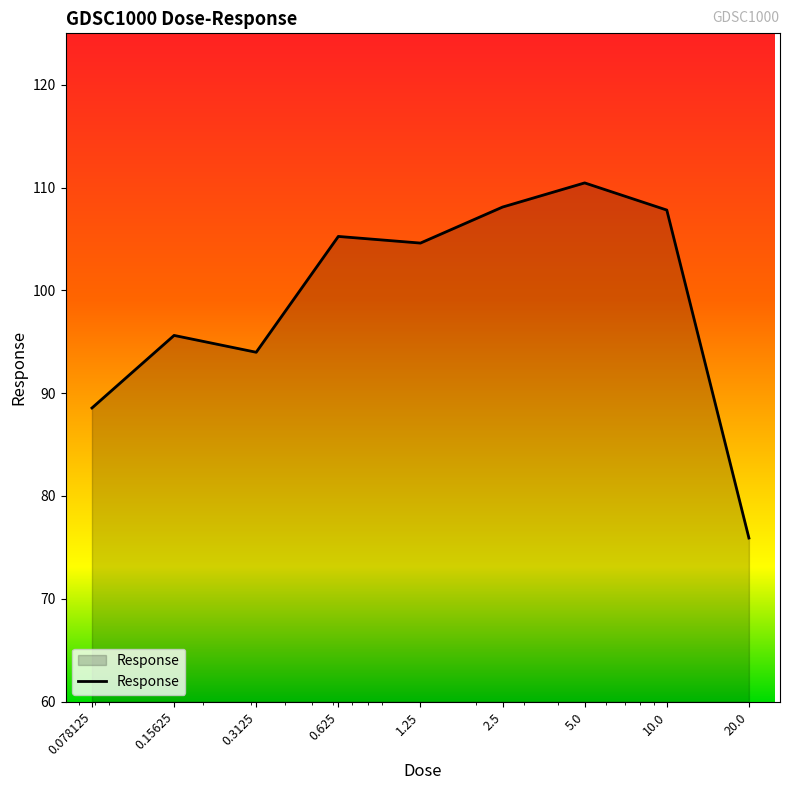

What is the minimum value shown in the chart?

75.9